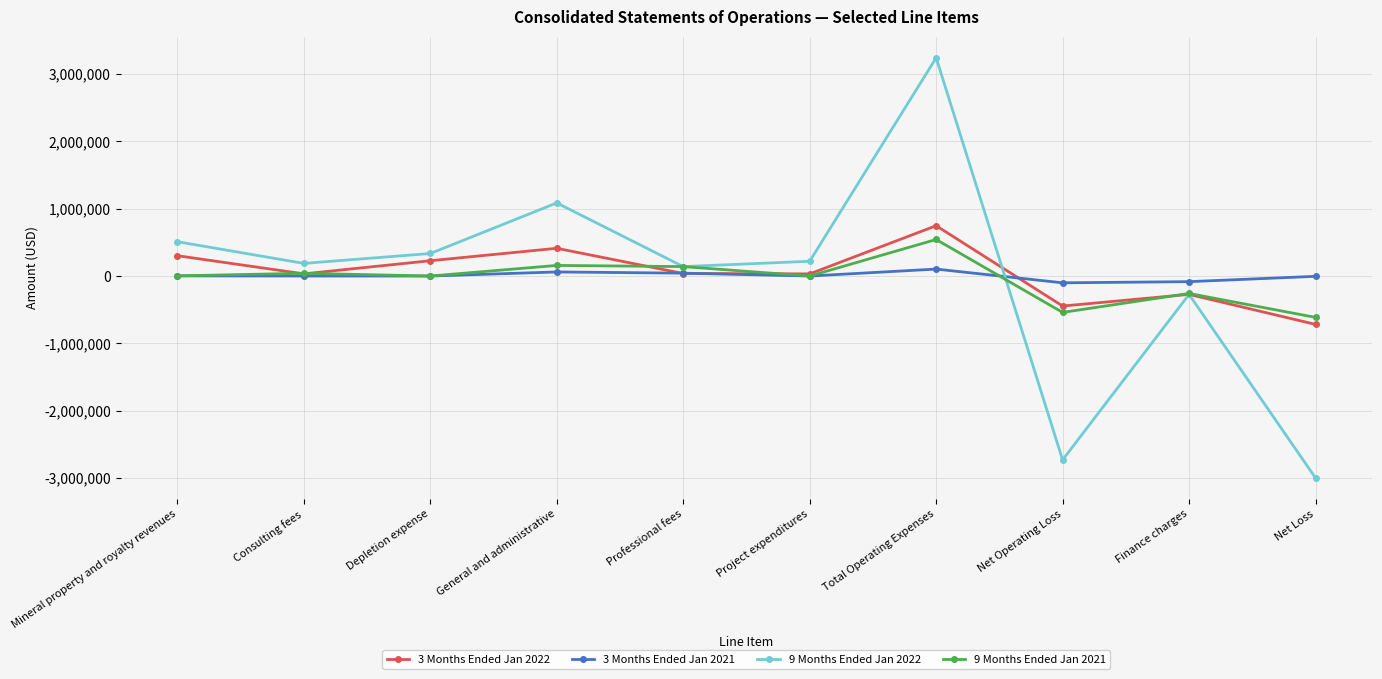

What is the difference between the maximum and second lowest values in the 3 Months Ended Jan 2021 series?

186740